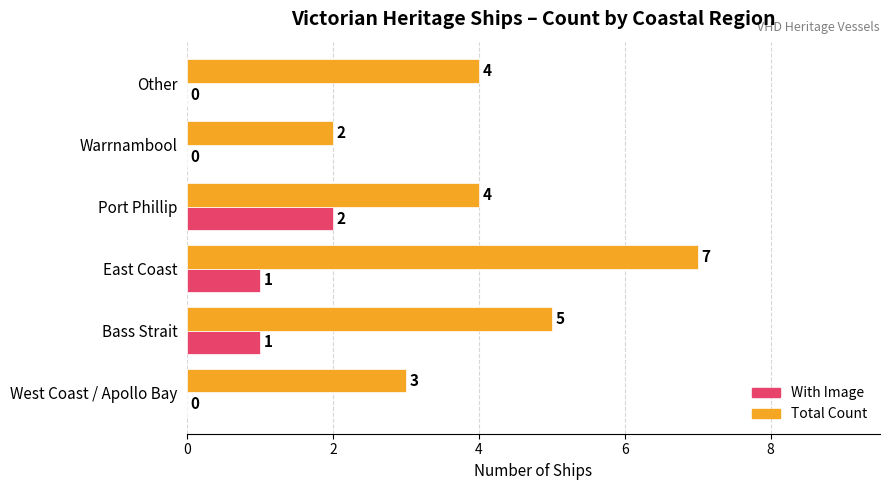

At which category does the chart reach its peak across all series?

East Coast